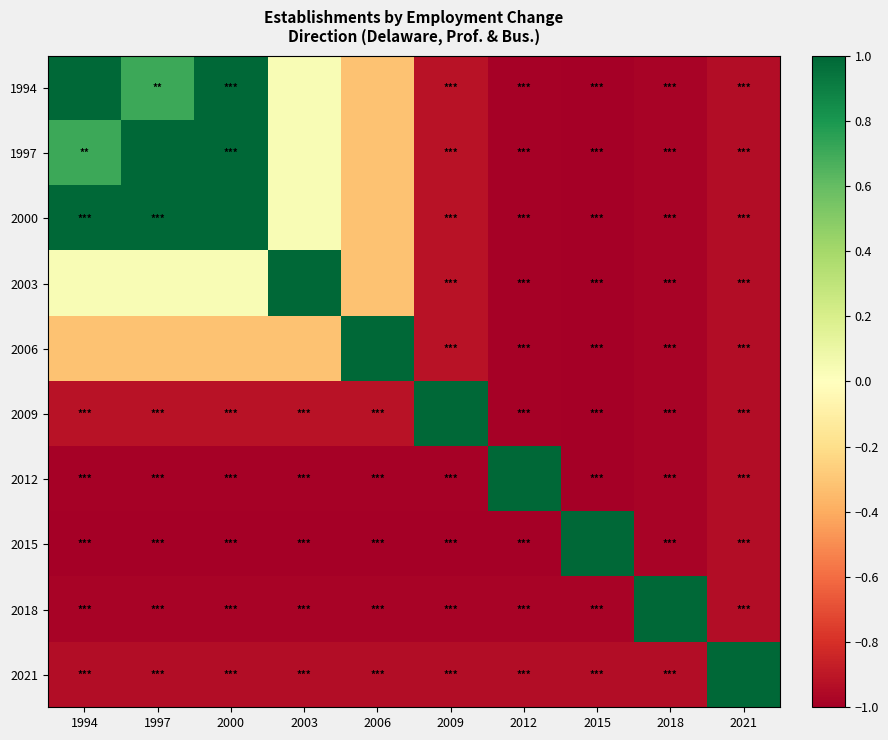

Reading left to right, what are all the values shown in this chart?

1994: 1994=1.0	1997=0.7	2000=1.0	2003=0.0	2006=-0.3	2009=-0.9	2012=-1.0	2015=-1.0	2018=-1.0	2021=-0.9
1997: 1994=0.7	1997=1.0	2000=1.0	2003=0.0	2006=-0.3	2009=-0.9	2012=-1.0	2015=-1.0	2018=-1.0	2021=-0.9
2000: 1994=1.0	1997=1.0	2000=1.0	2003=0.0	2006=-0.3	2009=-0.9	2012=-1.0	2015=-1.0	2018=-1.0	2021=-0.9
2003: 1994=0.0	1997=0.0	2000=0.0	2003=1.0	2006=-0.3	2009=-0.9	2012=-1.0	2015=-1.0	2018=-1.0	2021=-0.9
2006: 1994=-0.3	1997=-0.3	2000=-0.3	2003=-0.3	2006=1.0	2009=-0.9	2012=-1.0	2015=-1.0	2018=-1.0	2021=-0.9
2009: 1994=-0.9	1997=-0.9	2000=-0.9	2003=-0.9	2006=-0.9	2009=1.0	2012=-1.0	2015=-1.0	2018=-1.0	2021=-0.9
2012: 1994=-1.0	1997=-1.0	2000=-1.0	2003=-1.0	2006=-1.0	2009=-1.0	2012=1.0	2015=-1.0	2018=-1.0	2021=-0.9
2015: 1994=-1.0	1997=-1.0	2000=-1.0	2003=-1.0	2006=-1.0	2009=-1.0	2012=-1.0	2015=1.0	2018=-1.0	2021=-0.9
2018: 1994=-1.0	1997=-1.0	2000=-1.0	2003=-1.0	2006=-1.0	2009=-1.0	2012=-1.0	2015=-1.0	2018=1.0	2021=-0.9
2021: 1994=-0.9	1997=-0.9	2000=-0.9	2003=-0.9	2006=-0.9	2009=-0.9	2012=-0.9	2015=-0.9	2018=-0.9	2021=1.0